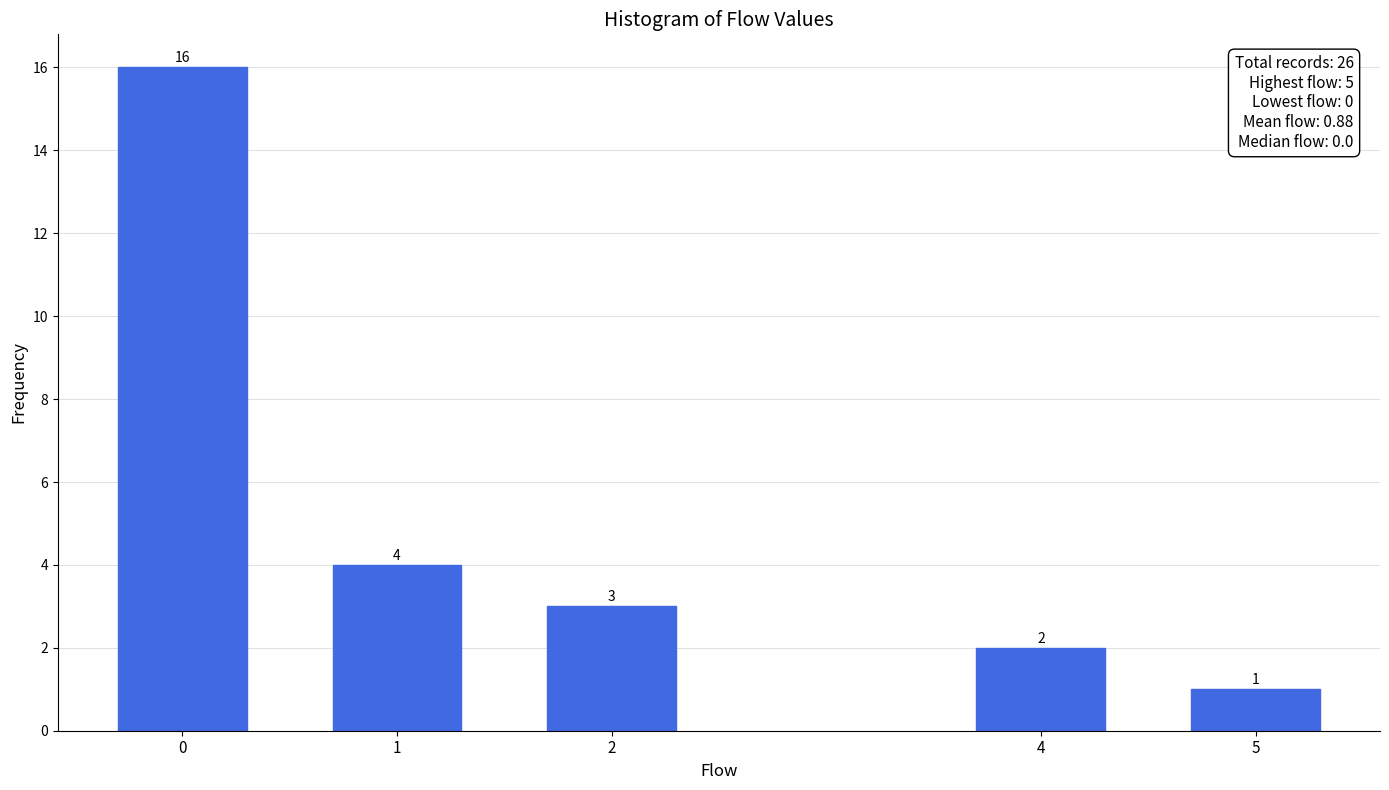

Reading left to right, what are all the values shown in this chart?

16	4	3	2	1